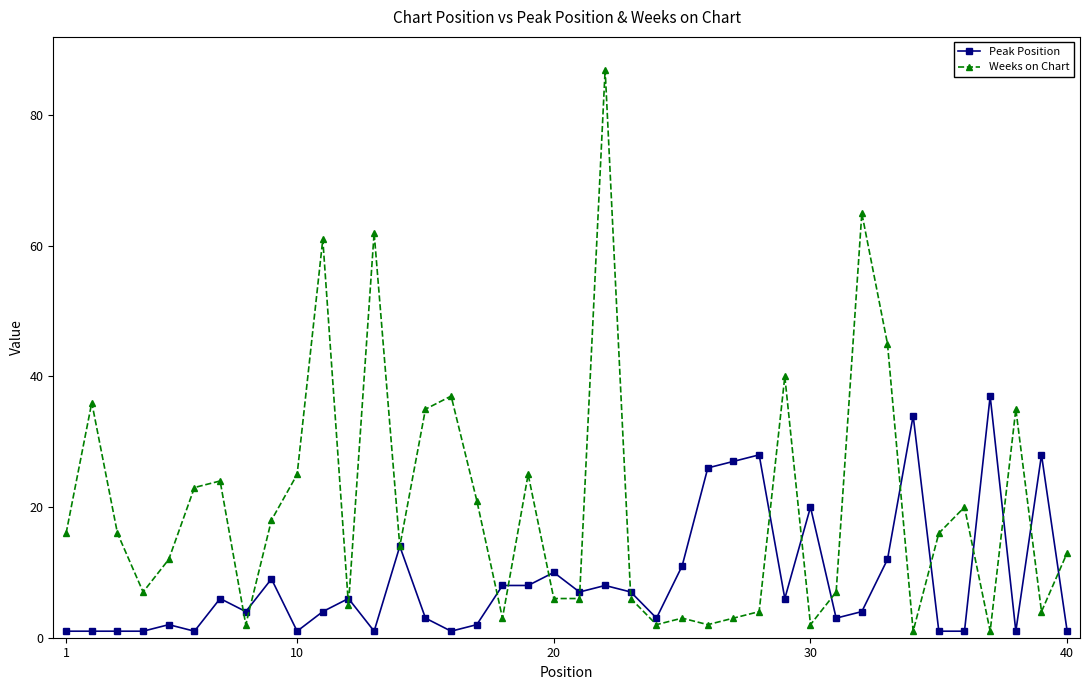

List the series in order of their peak value, lowest first.

Peak Position, Weeks on Chart